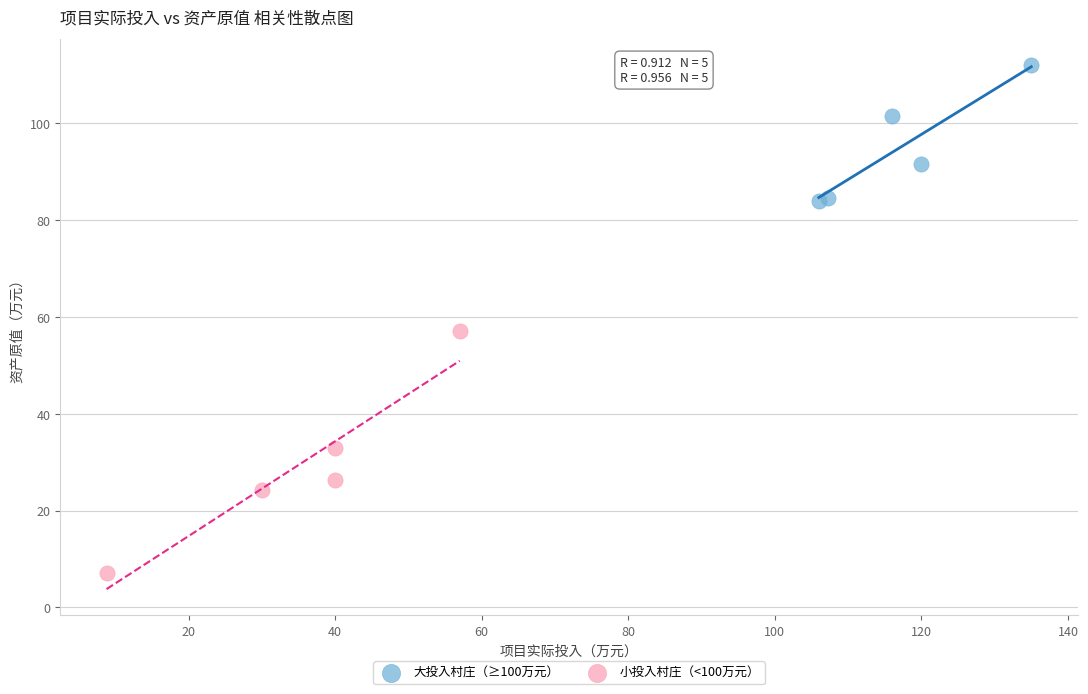

What are all the series names shown in the legend?

大投入村庄（≥100万元）, 小投入村庄（<100万元）